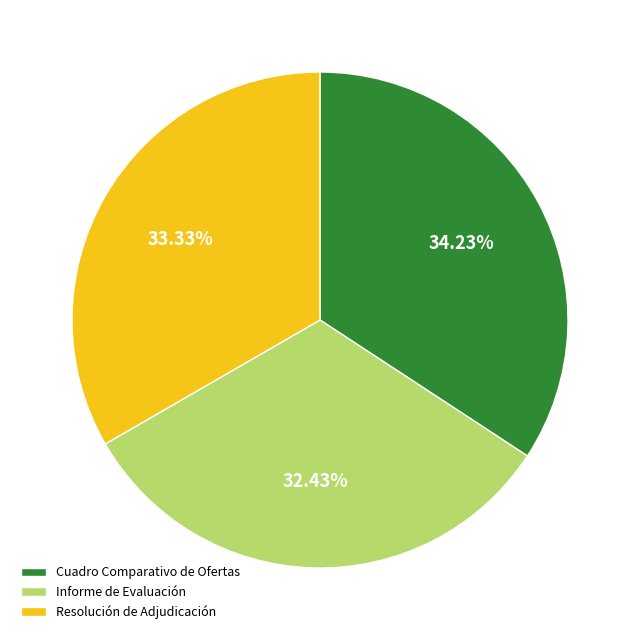

What is the ratio of the value at Informe de Evaluación to the value at Cuadro Comparativo de Ofertas?

0.9